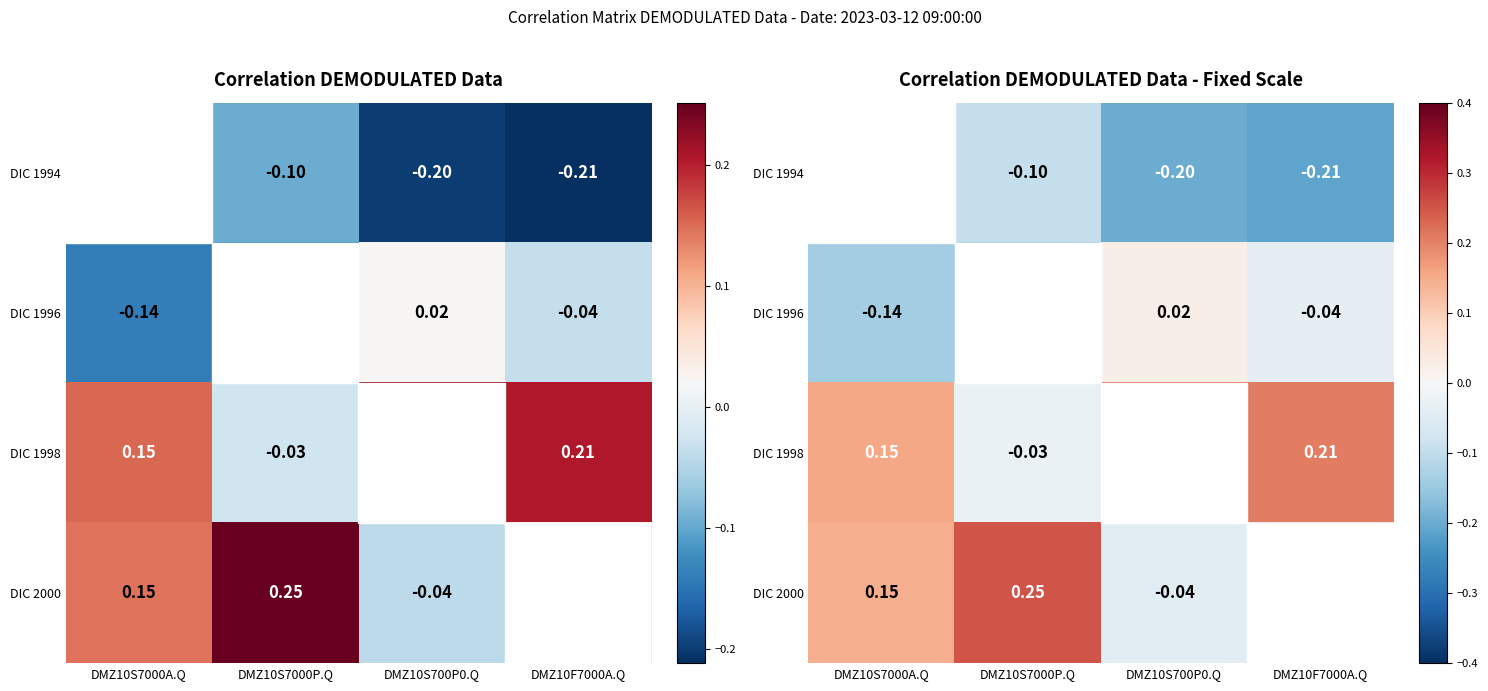

What is the average value of the DIC 1996 series?

-0.1